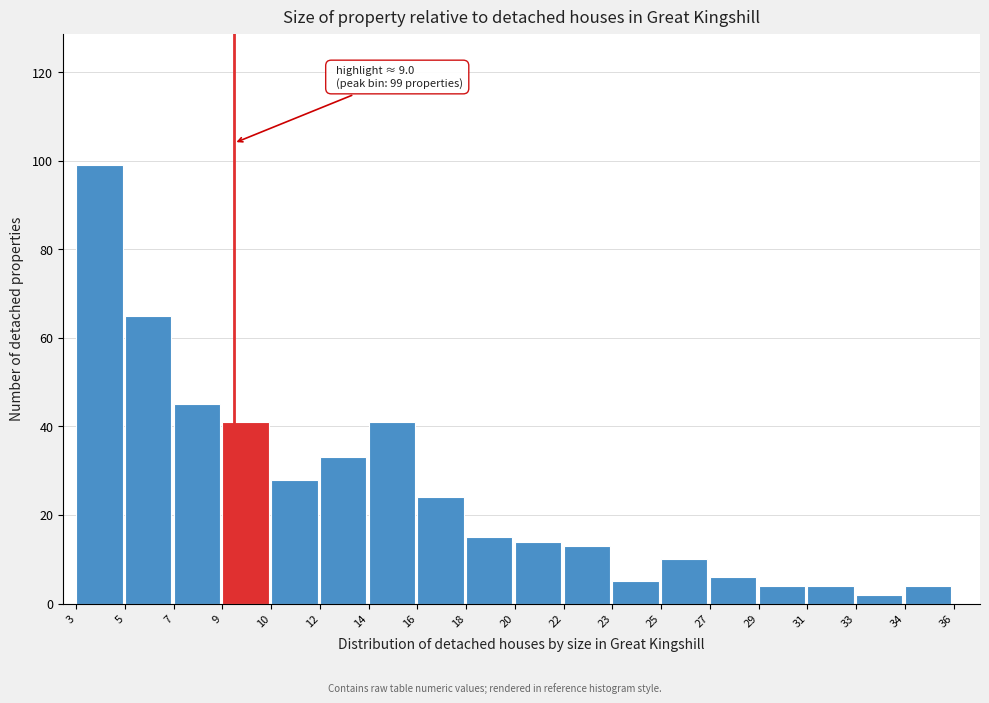

Reading right to left, transcribe all the data shown in this chart.

34=4	33=2	31=4	29=4	27=6	25=10	23=5	22=13	20=14	18=15	16=24	14=41	12=33	10=28	9=41	7=45	5=65	3=99